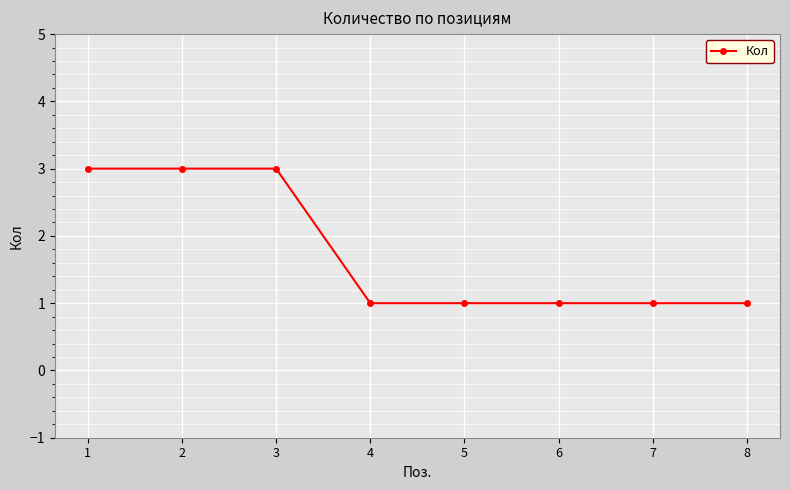

What is the ratio of the value at 5 to the value at 6?

1.0